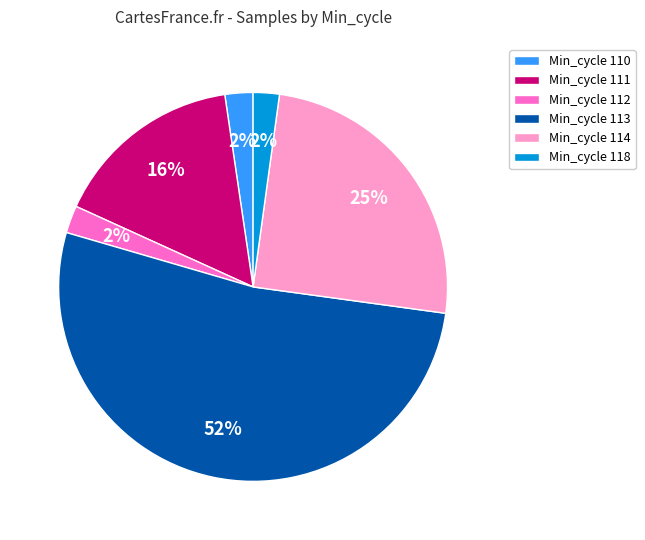

What is the majority slice?

Min_cycle 113